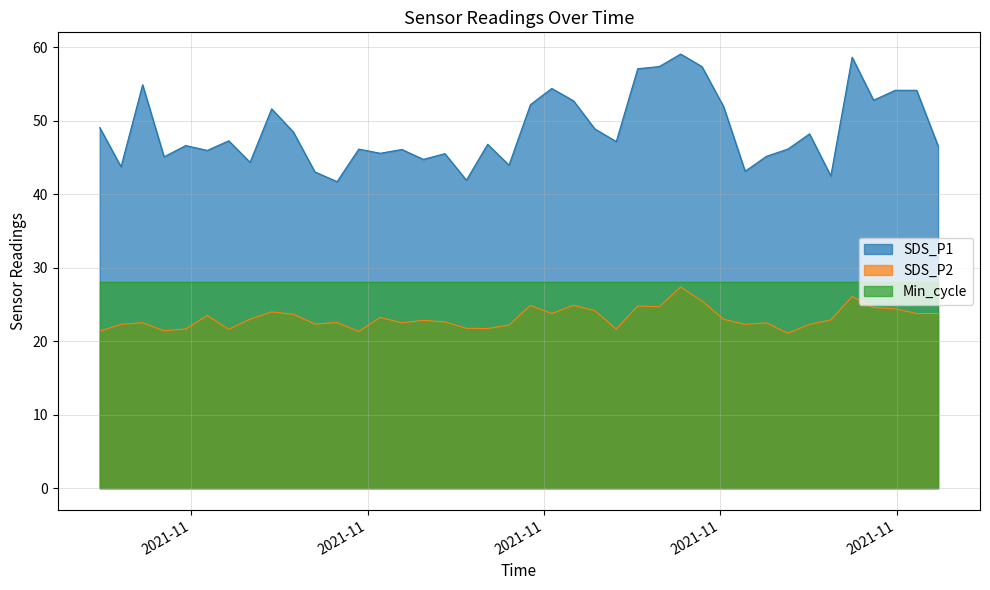

What is the label of the 32nd point from the left?

2021/11/20 01:17:13